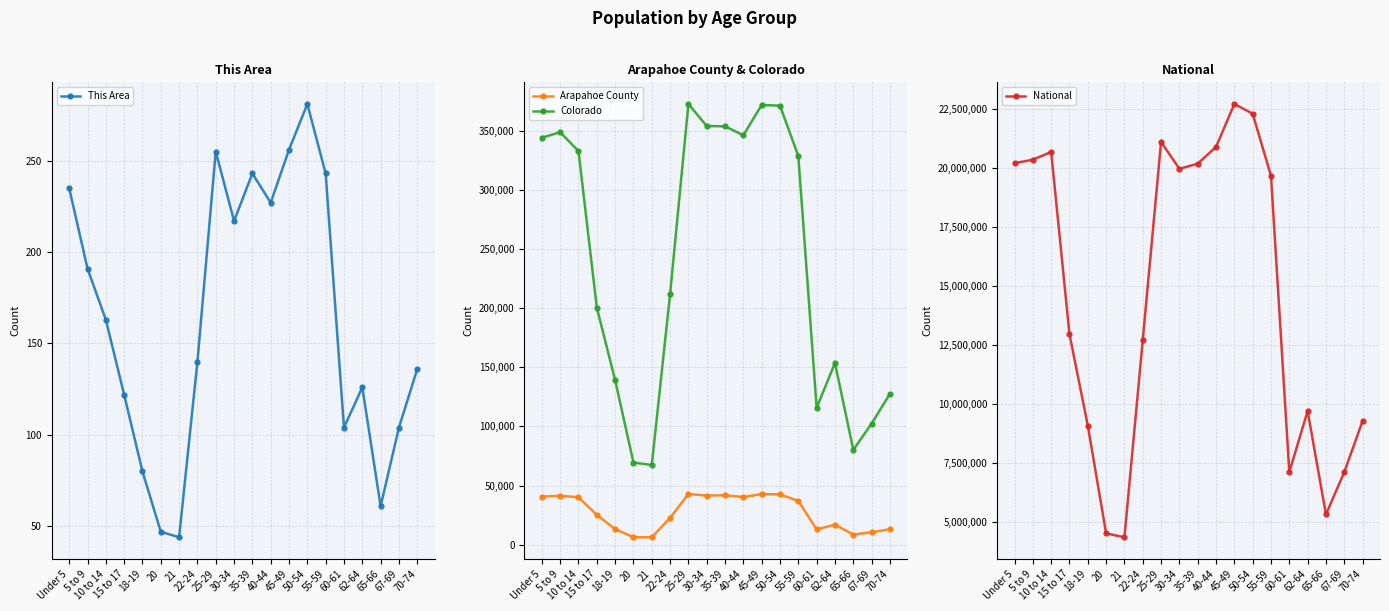

True or false: Colorado and National cross at least once.

False